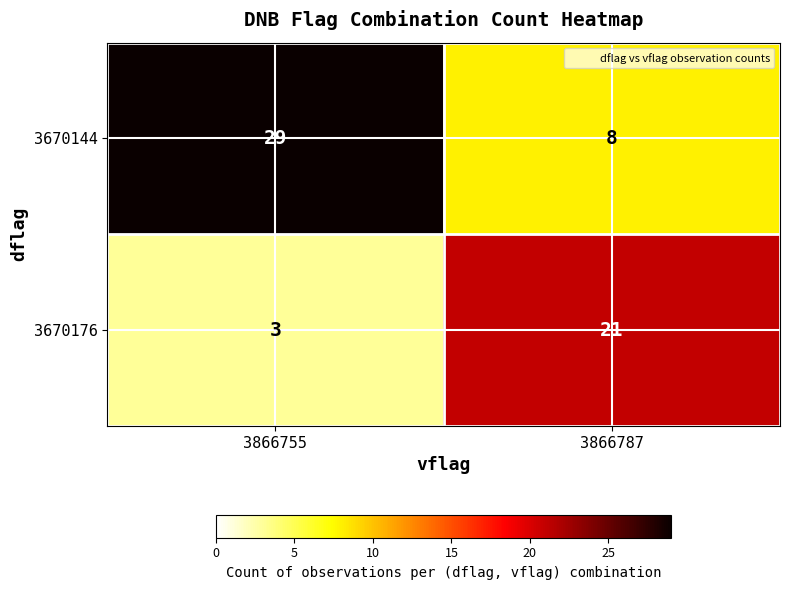

True or false: 3670176 has a value of 3 at 3866755.

True